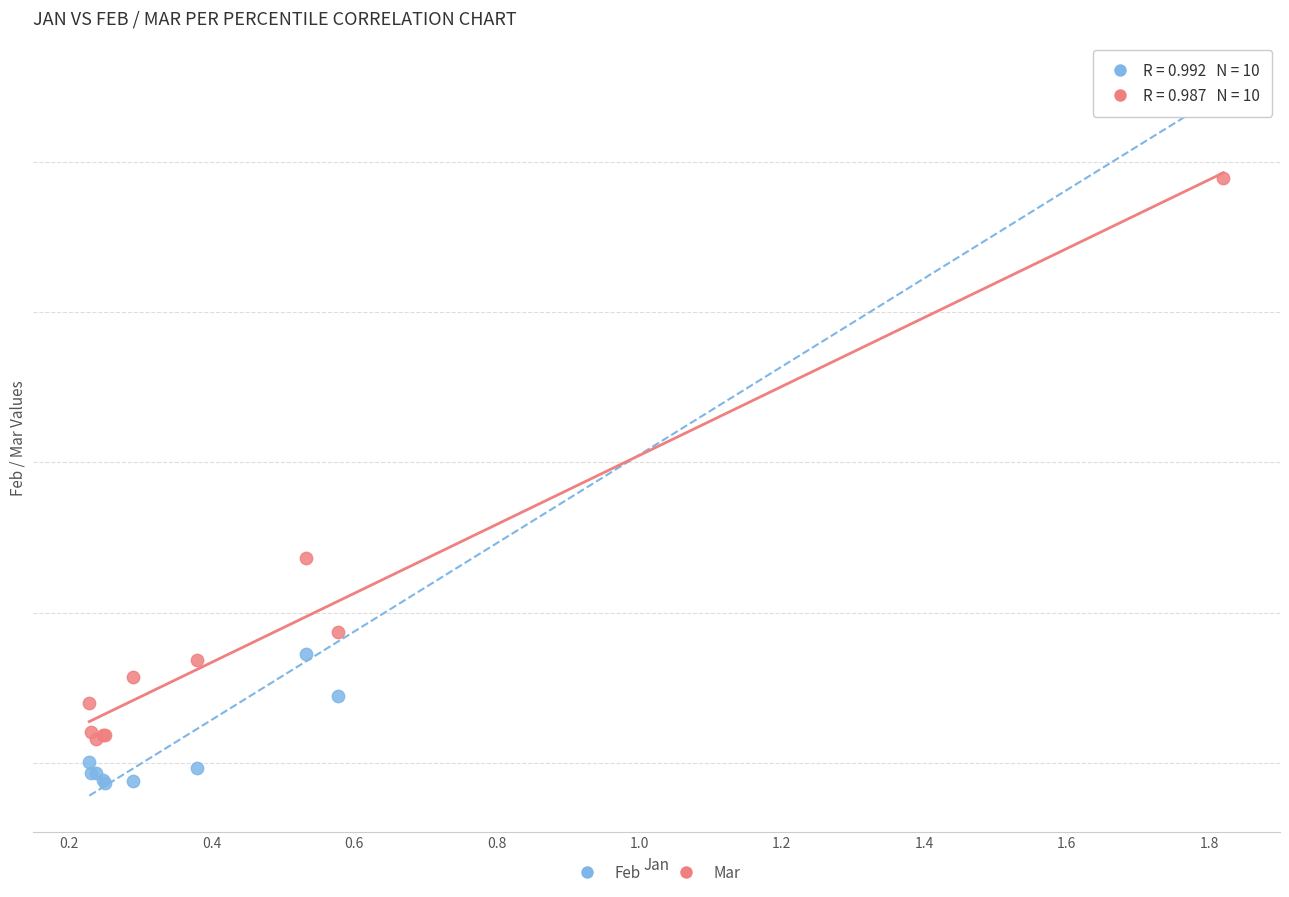

Which series has the largest Y range (max minus min)?

Feb